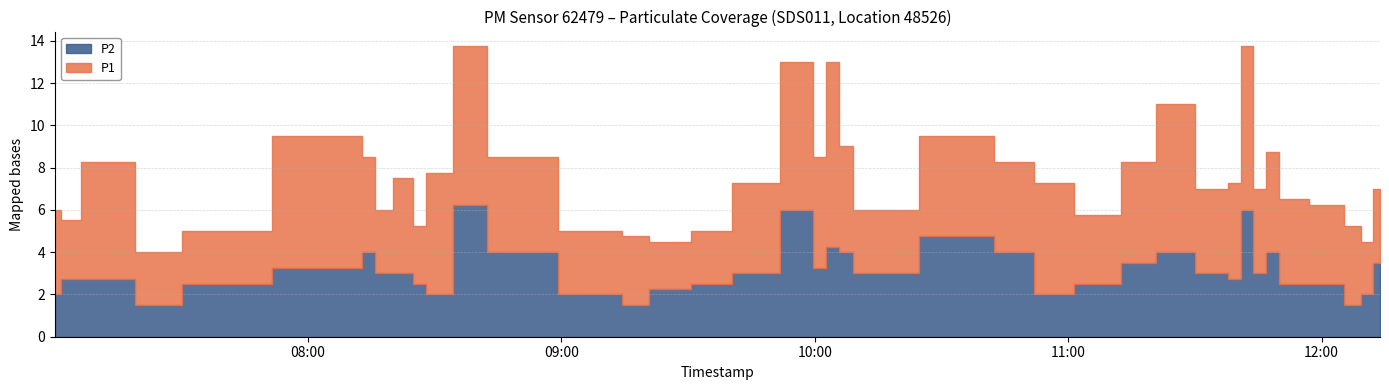

The value of P1 at 2022-10-22T09:25:34 is 2.2. True or false?

True